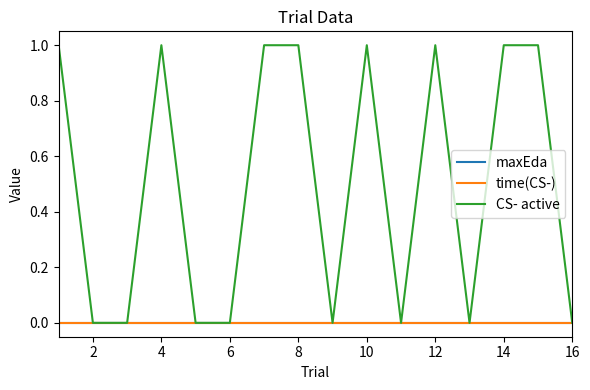

True or false: time(CS-) and maxEda intersect in this chart.

False